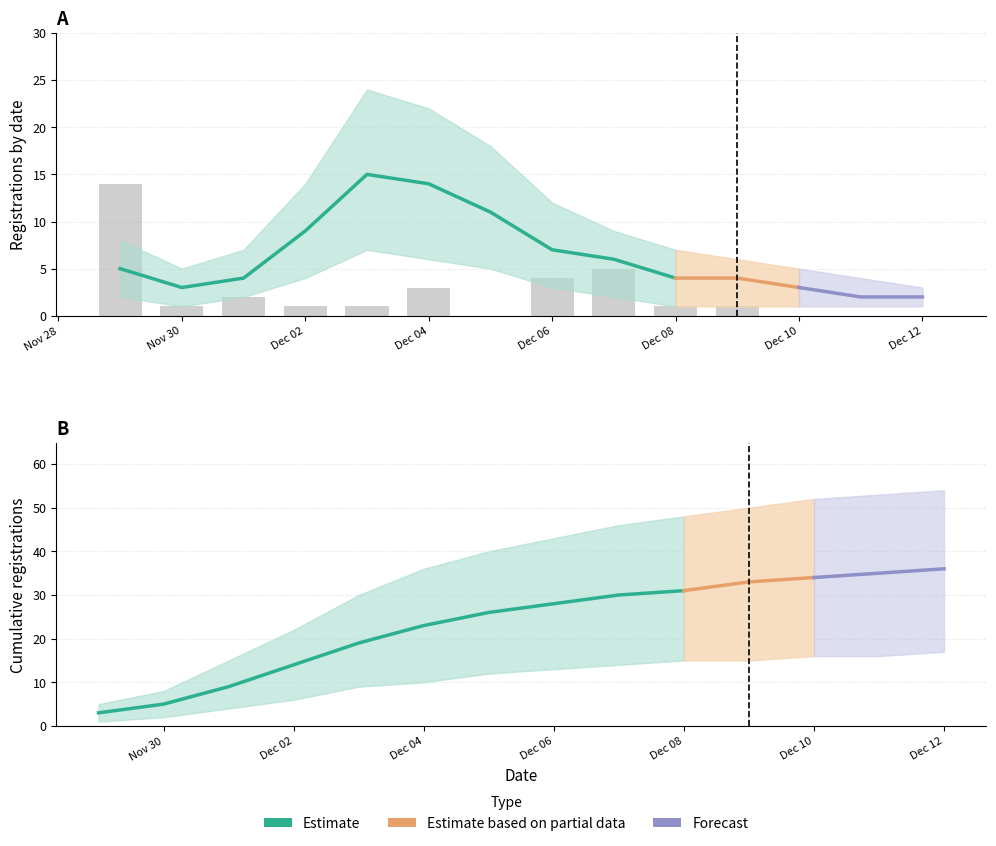

Reading right to left, what are all the values shown in this chart?

registrations_upper: 2021-12-12=3	2021-12-11=4	2021-12-10=5	2021-12-09=6	2021-12-08=7	2021-12-07=9	2021-12-06=12	2021-12-05=18	2021-12-04=22	2021-12-03=24	2021-12-02=14	2021-12-01=7	2021-11-30=5	2021-11-29=8
registrations_mid: 2021-12-12=2	2021-12-11=2	2021-12-10=3	2021-12-09=4	2021-12-08=4	2021-12-07=6	2021-12-06=7	2021-12-05=11	2021-12-04=14	2021-12-03=15	2021-12-02=9	2021-12-01=4	2021-11-30=3	2021-11-29=5
registrations_lower: 2021-12-12=1	2021-12-11=1	2021-12-10=1	2021-12-09=1	2021-12-08=1	2021-12-07=2	2021-12-06=3	2021-12-05=5	2021-12-04=6	2021-12-03=7	2021-12-02=4	2021-12-01=2	2021-11-30=1	2021-11-29=2